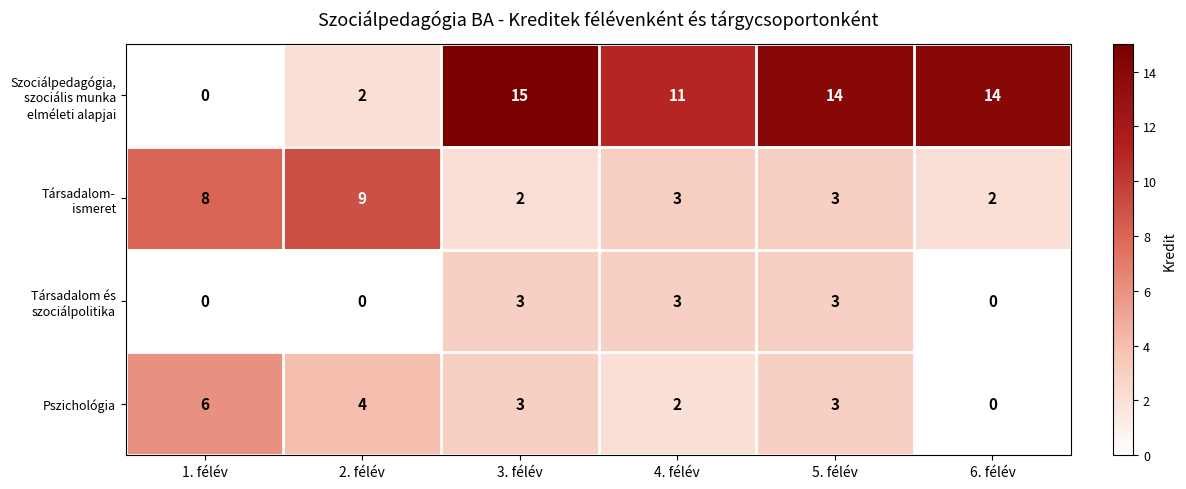

At which category does the chart reach its peak across all series?

3. félév